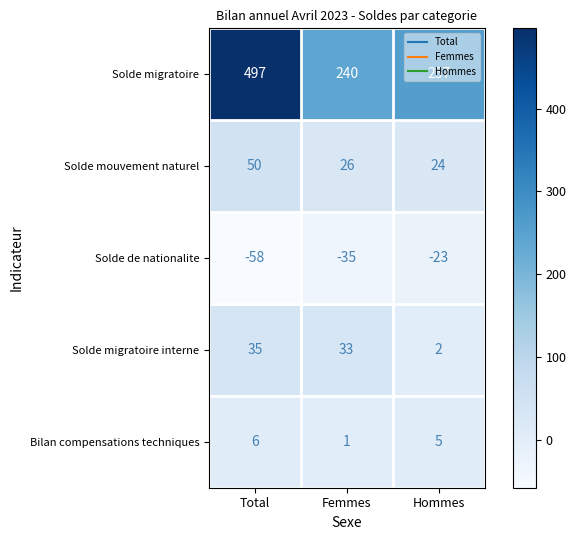

True or false: Solde mouvement naturel has a value of 26 at Femmes.

True